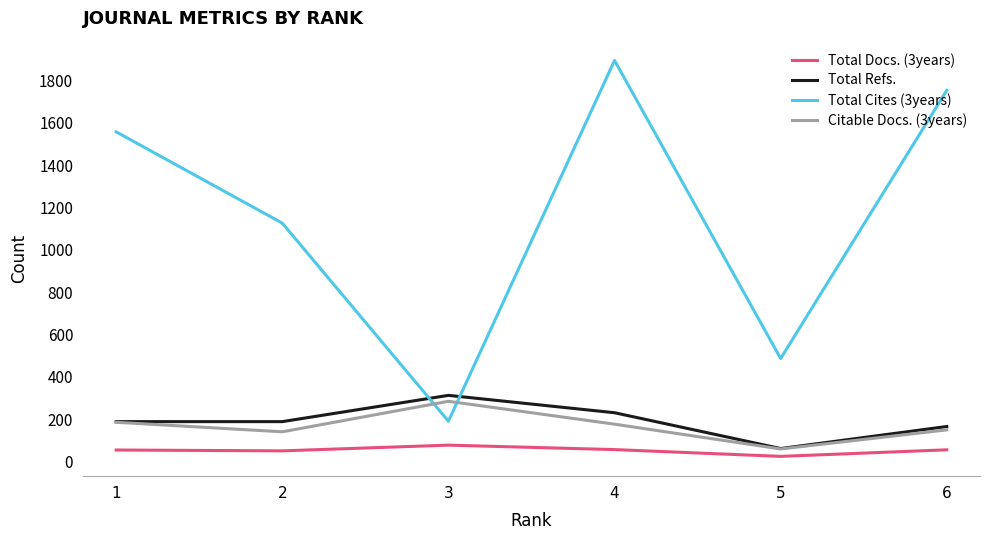

What is the spread (max minus min) of values at 2?

1075